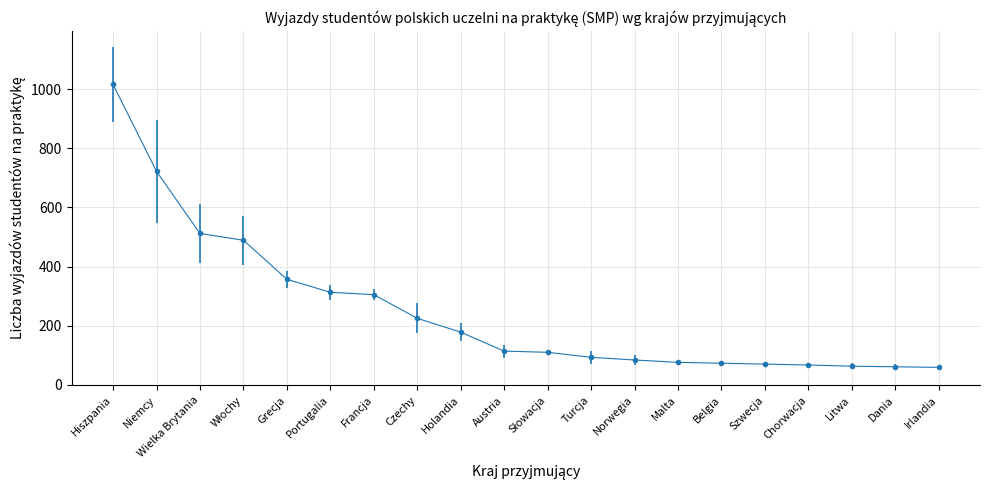

Does the chart have visible grid lines?

Yes